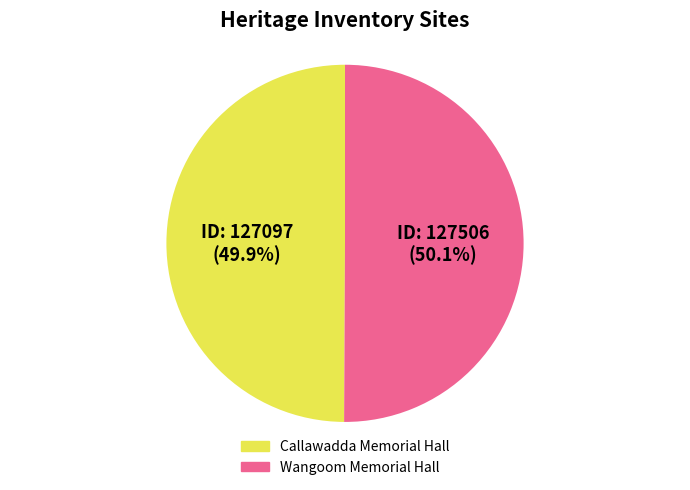

What portion of the pie excludes Callawadda Memorial Hall?

50.1%